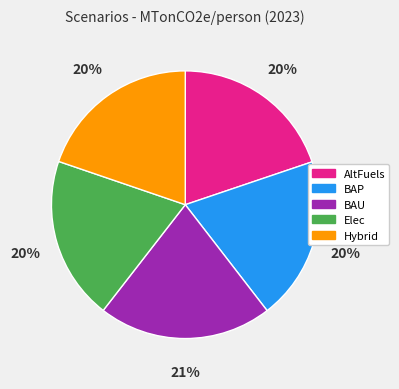

To the nearest percent, what percentage of the pie is AltFuels?

20%